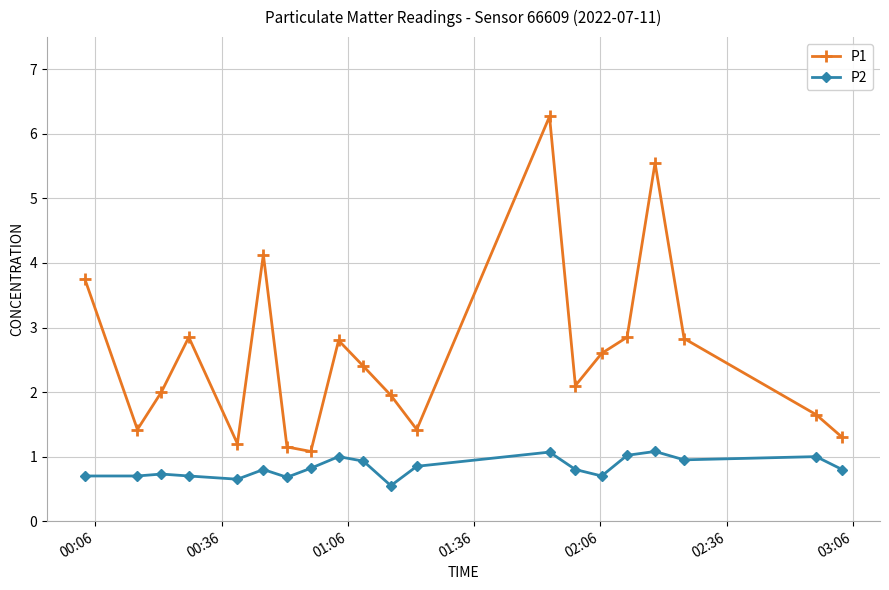

Which series has the largest range (max minus min)?

P1